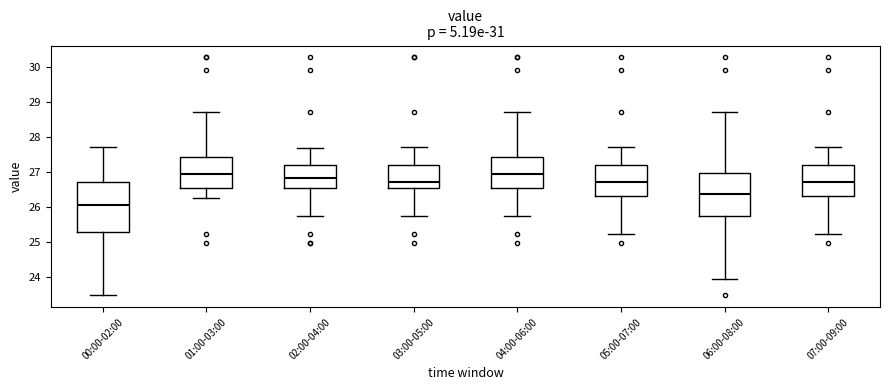

Reading left to right, read every box against the y-axis: the position of its median line, the range the box covers, and the ends of its whiskers. The values are not printed on the chart, so give them approximately, as read against the axis.

00:00-02:00: median 26.1, box 25.3 to 26.7, whiskers 23.5 to 27.7
01:00-03:00: median 26.9, box 26.6 to 27.4, whiskers 26.3 to 28.7
02:00-04:00: median 26.8, box 26.6 to 27.2, whiskers 25.8 to 27.7
03:00-05:00: median 26.7, box 26.5 to 27.2, whiskers 25.8 to 27.7
04:00-06:00: median 26.9, box 26.6 to 27.4, whiskers 25.8 to 28.7
05:00-07:00: median 26.7, box 26.3 to 27.2, whiskers 25.2 to 27.7
06:00-08:00: median 26.4, box 25.8 to 27.0, whiskers 24.0 to 28.7
07:00-09:00: median 26.7, box 26.3 to 27.2, whiskers 25.2 to 27.7